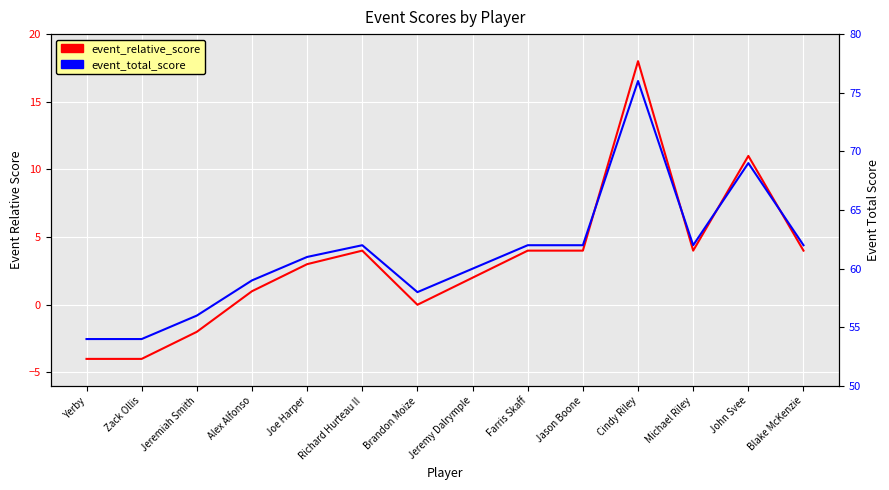

At which category is the sum across all series the highest?

Cindy Riley